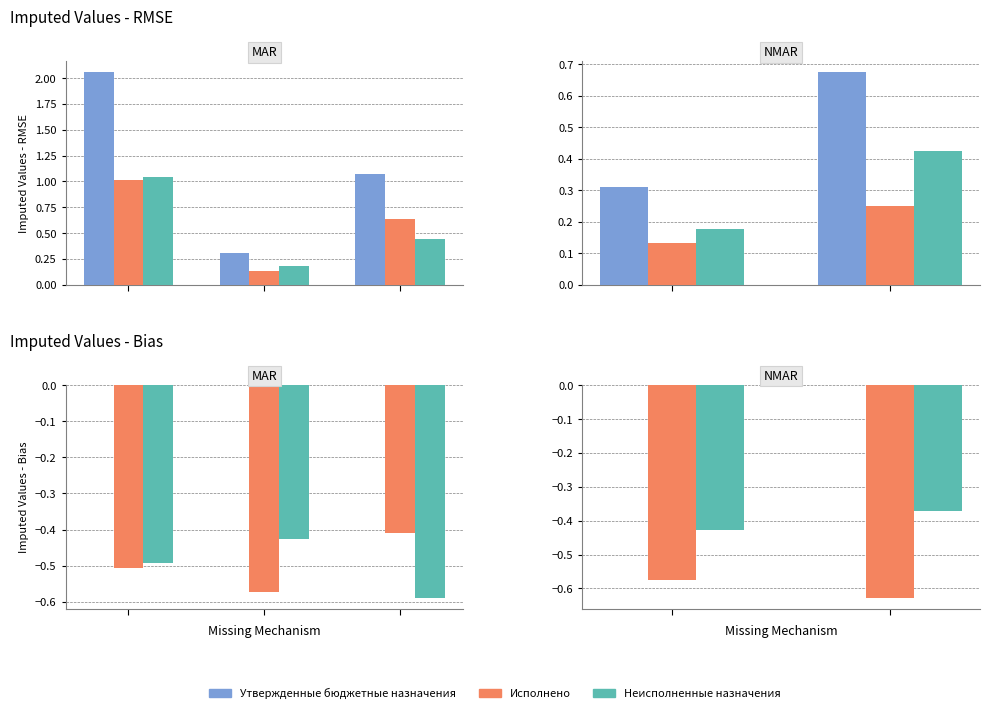

The Исполнено series shows -1.0 at 0. True or false?

False